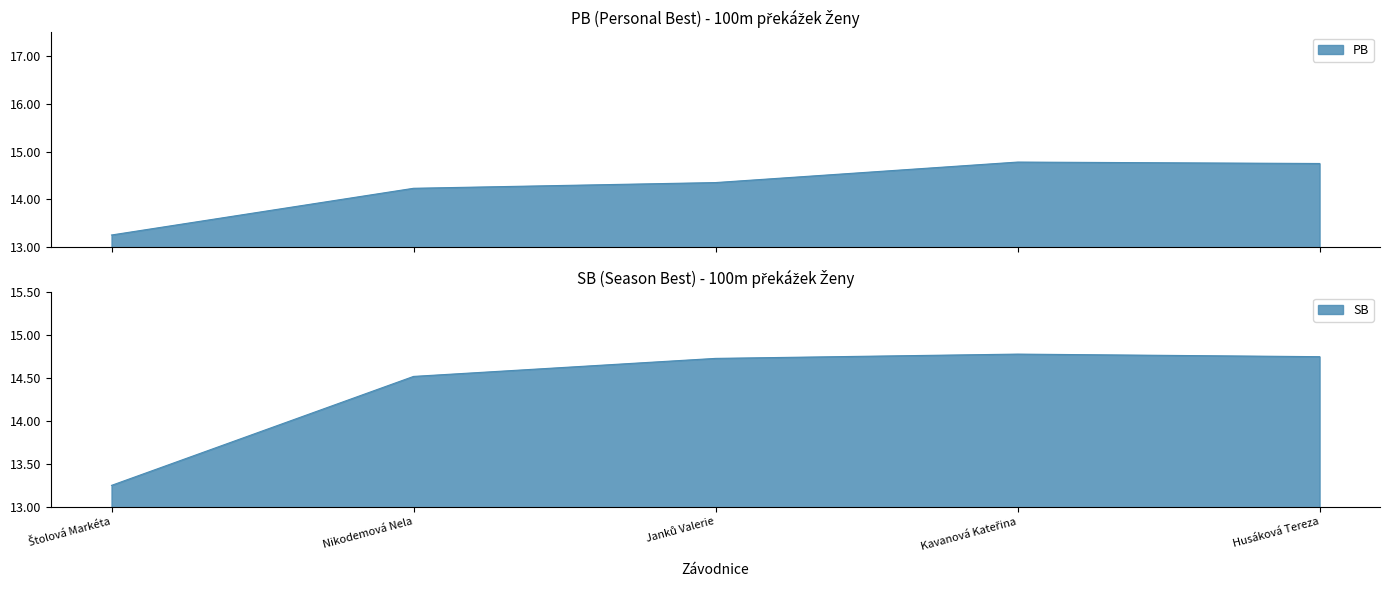

Reading left to right, transcribe all the data shown in this chart.

PB: 13.2	14.2	14.3	14.8	14.8
SB: 13.2	14.5	14.7	14.8	14.8